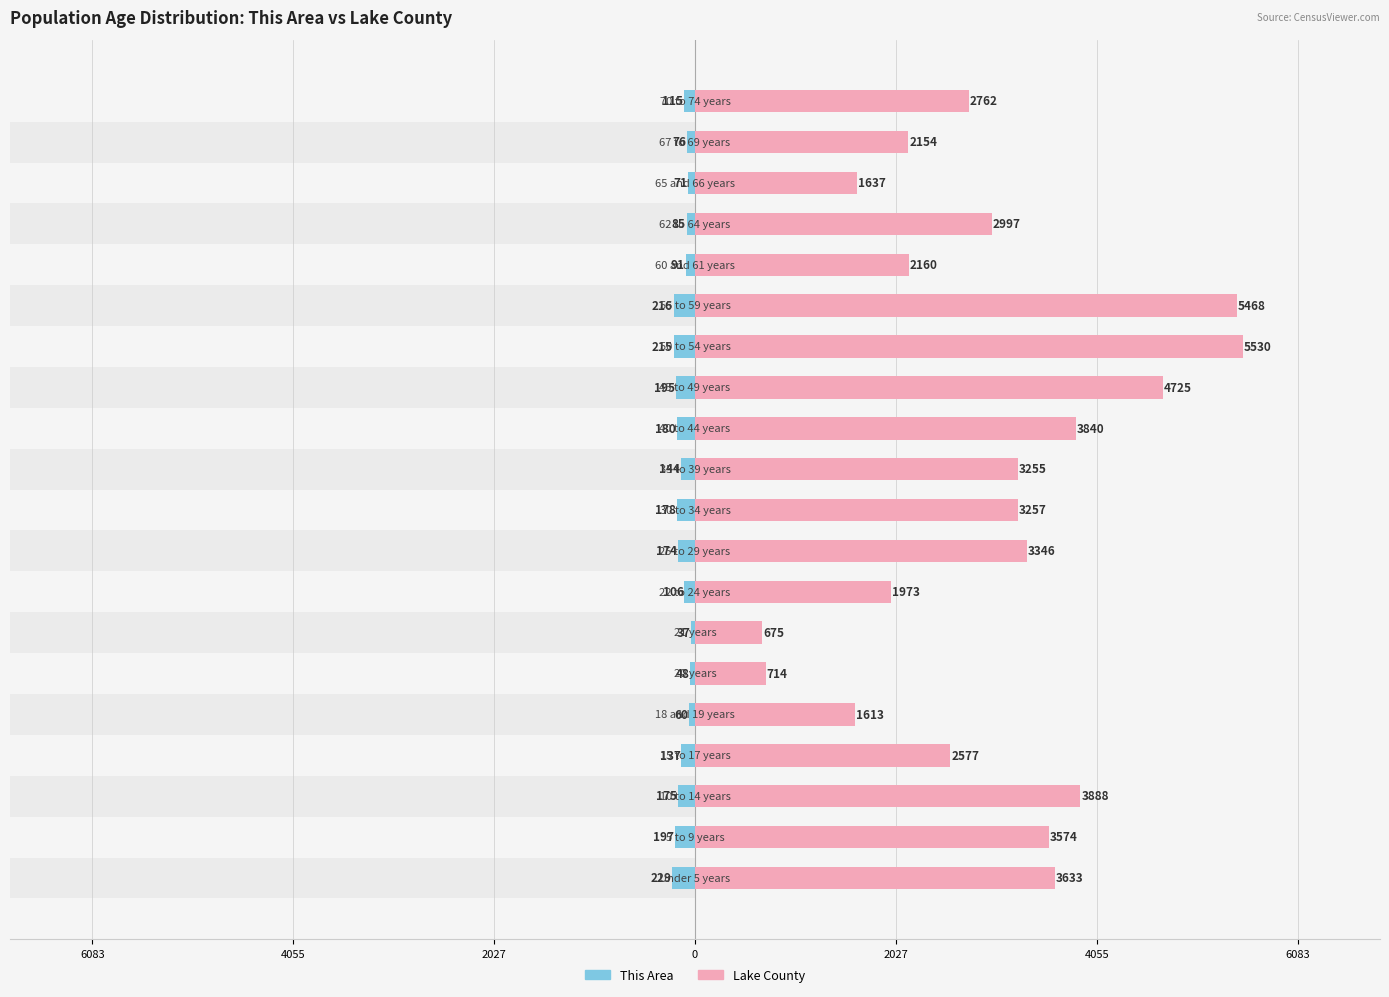

Is it true that Male equals -247 at 11?

False